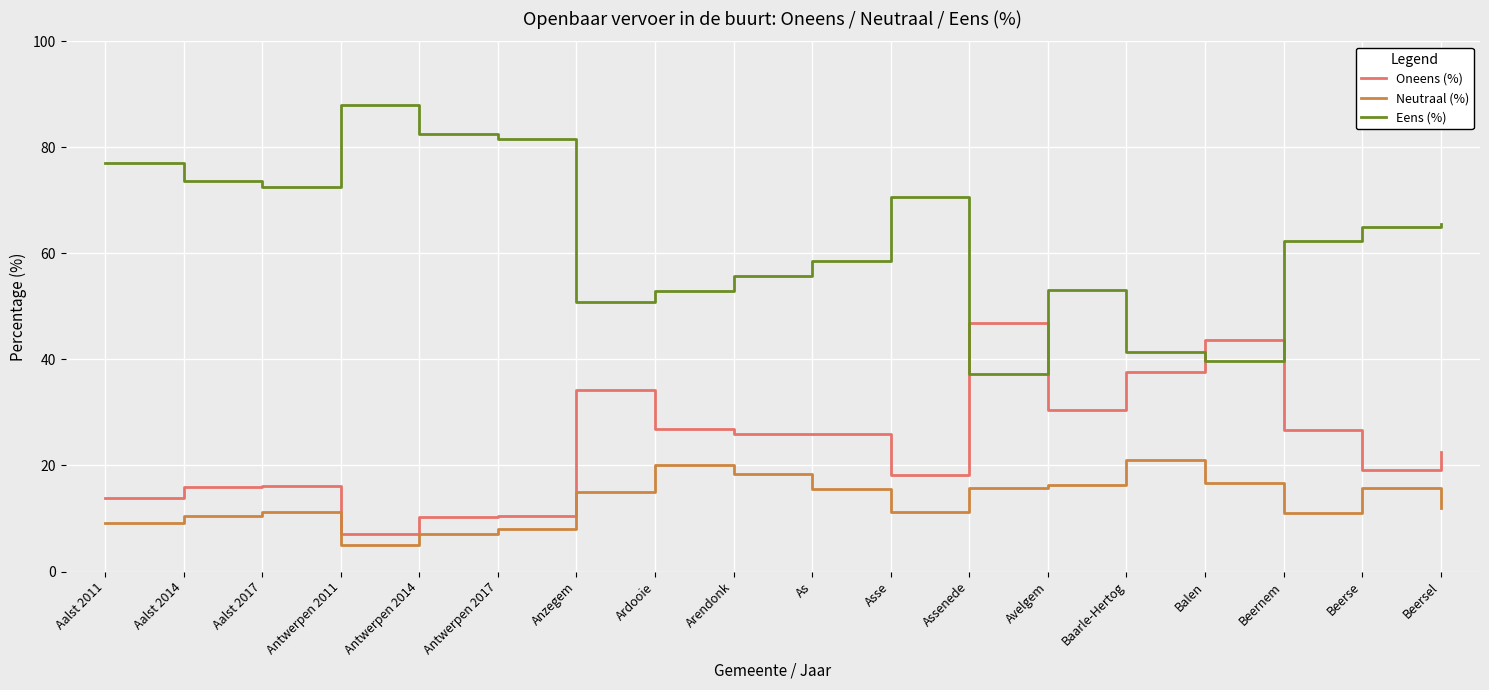

True or false: Neutraal (%) and Eens (%) cross at least once.

False